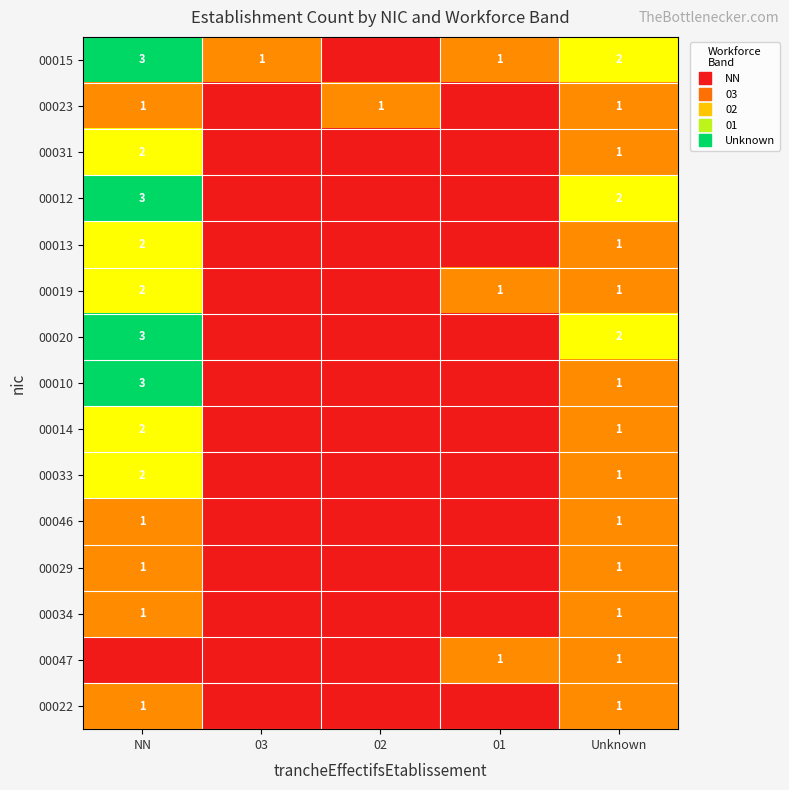

Rank the series at NN from lowest to highest value.

00047, 00023, 00046, 00029, 00034, 00022, 00031, 00013, 00019, 00014, 00033, 00015, 00012, 00020, 00010